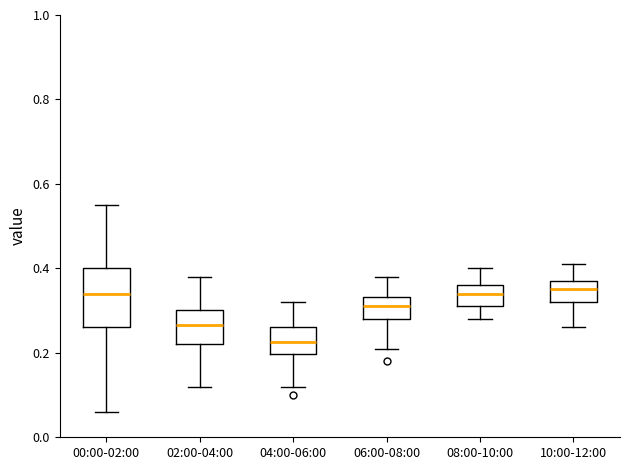

Which box is the tallest, from its lower edge to its upper edge?

00:00-02:00